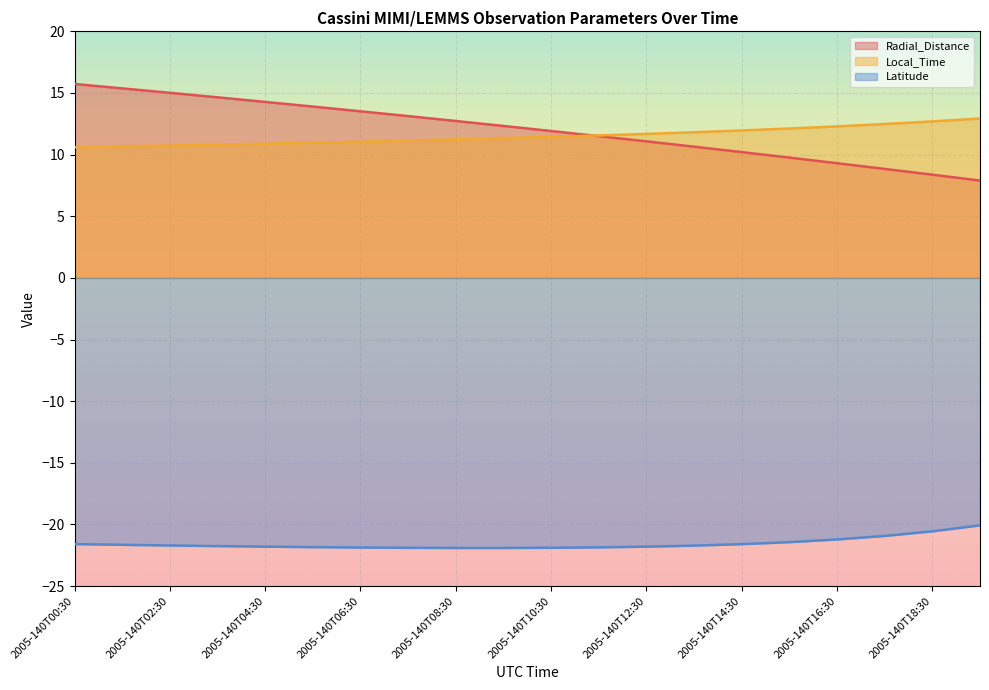

Reading left to right, list all the values displayed in this chart.

Radial_Distance: 2005-140T00:30=15.7	2005-140T01:30=15.4	2005-140T02:30=15.0	2005-140T03:30=14.6	2005-140T04:30=14.3	2005-140T05:30=13.9	2005-140T06:30=13.5	2005-140T07:30=13.1	2005-140T08:30=12.7	2005-140T09:30=12.3	2005-140T10:30=11.9	2005-140T11:30=11.5	2005-140T12:30=11.1	2005-140T13:30=10.6	2005-140T14:30=10.2	2005-140T15:30=9.8	2005-140T16:30=9.3	2005-140T17:30=8.8	2005-140T18:30=8.4	2005-140T19:30=7.9
Local_Time: 2005-140T00:30=10.6	2005-140T01:30=10.7	2005-140T02:30=10.7	2005-140T03:30=10.8	2005-140T04:30=10.9	2005-140T05:30=11.0	2005-140T06:30=11.0	2005-140T07:30=11.1	2005-140T08:30=11.2	2005-140T09:30=11.3	2005-140T10:30=11.4	2005-140T11:30=11.6	2005-140T12:30=11.7	2005-140T13:30=11.8	2005-140T14:30=12.0	2005-140T15:30=12.1	2005-140T16:30=12.3	2005-140T17:30=12.5	2005-140T18:30=12.7	2005-140T19:30=12.9
Latitude: 2005-140T00:30=-21.6	2005-140T01:30=-21.6	2005-140T02:30=-21.7	2005-140T03:30=-21.8	2005-140T04:30=-21.8	2005-140T05:30=-21.8	2005-140T06:30=-21.9	2005-140T07:30=-21.9	2005-140T08:30=-21.9	2005-140T09:30=-21.9	2005-140T10:30=-21.9	2005-140T11:30=-21.9	2005-140T12:30=-21.8	2005-140T13:30=-21.7	2005-140T14:30=-21.6	2005-140T15:30=-21.4	2005-140T16:30=-21.2	2005-140T17:30=-20.9	2005-140T18:30=-20.6	2005-140T19:30=-20.1